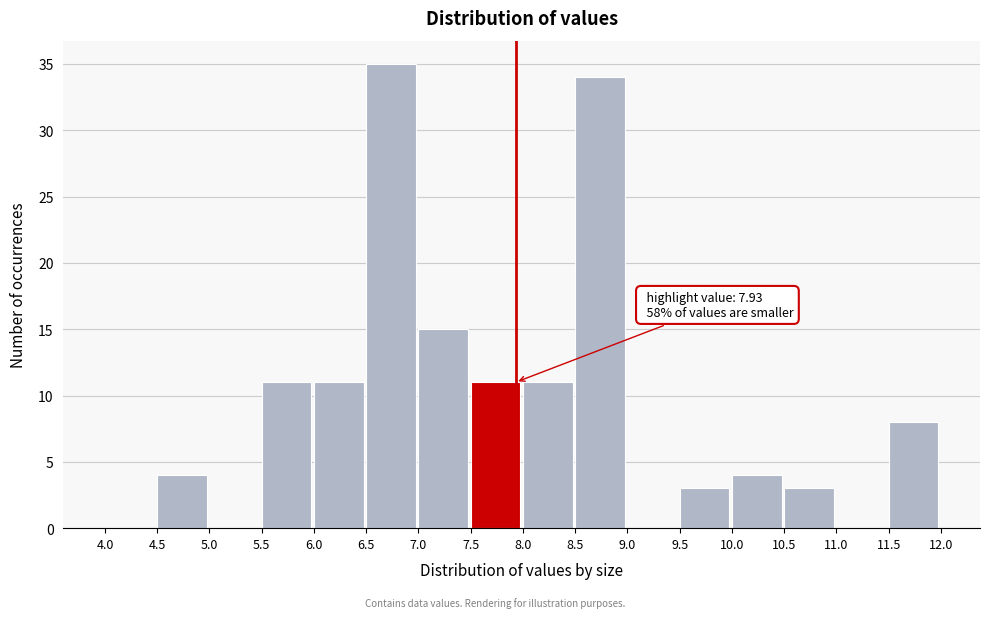

Which range on the x-axis has the tallest bar?

6.5 to 7.0